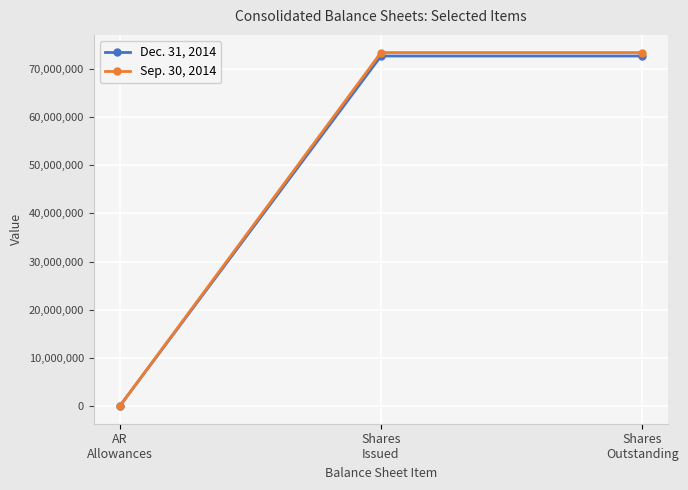

Does the chart display data point markers on the line(s)?

Yes